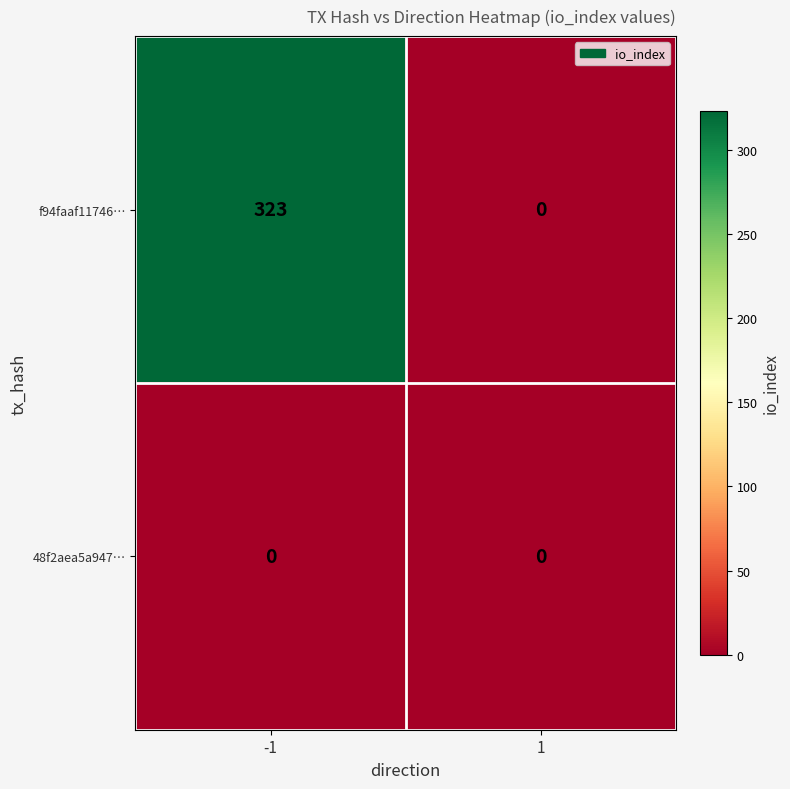

Which series has the largest range (max minus min)?

f94faaf11746…